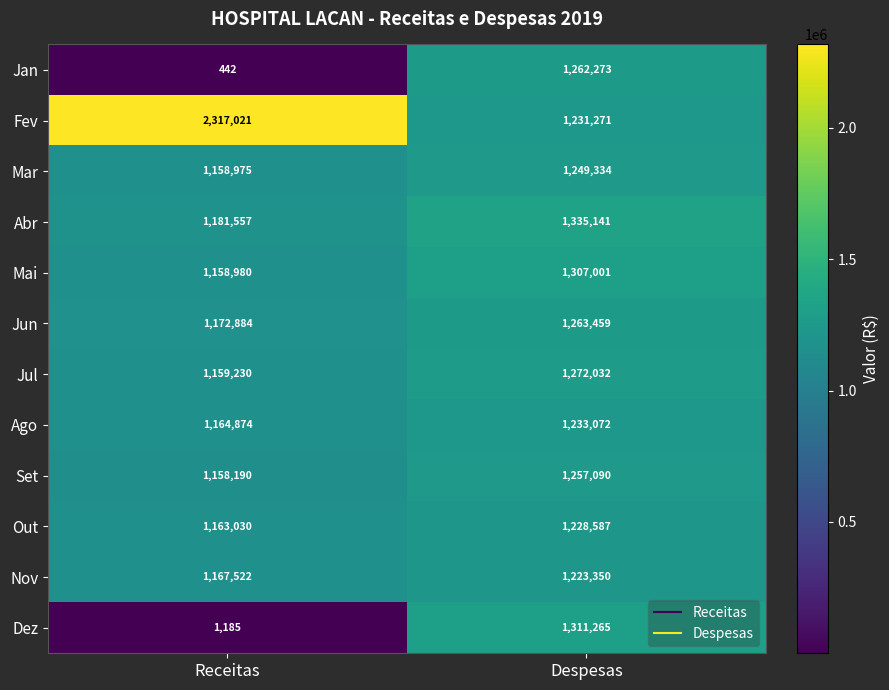

Read the Dez value at Despesas, to the nearest 50.

1311250